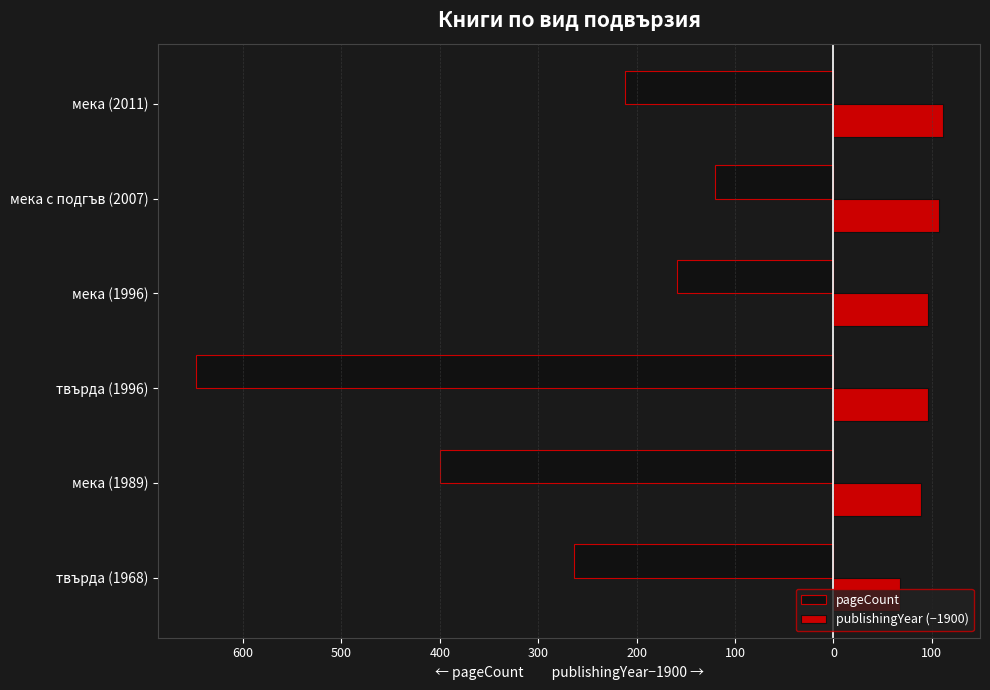

What is the smallest value displayed?

-648